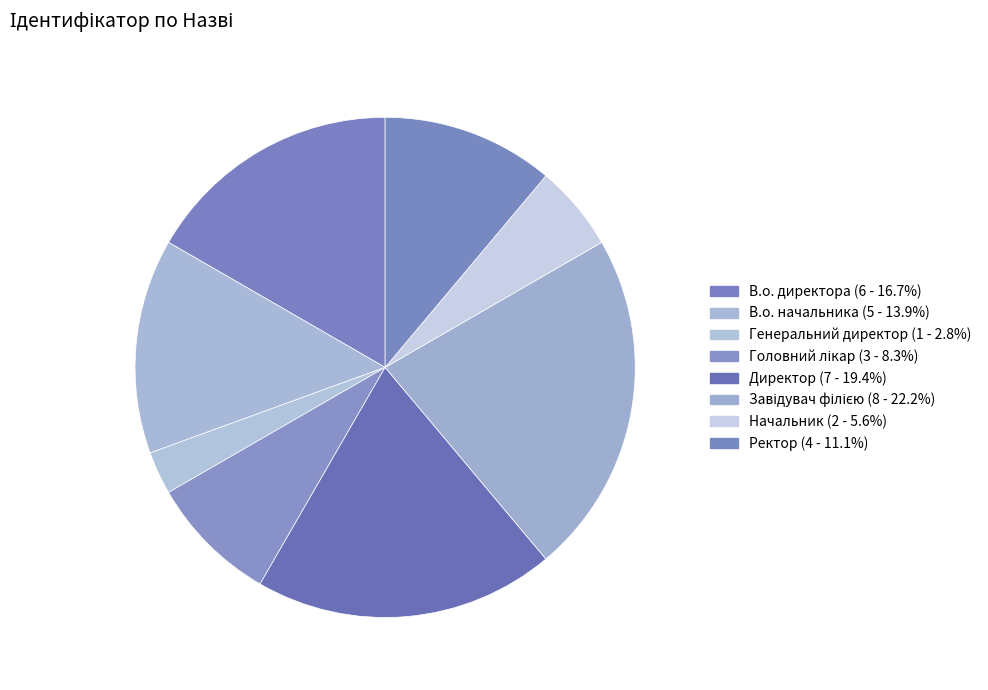

What is the change in value from Начальник to Ректор?

+2